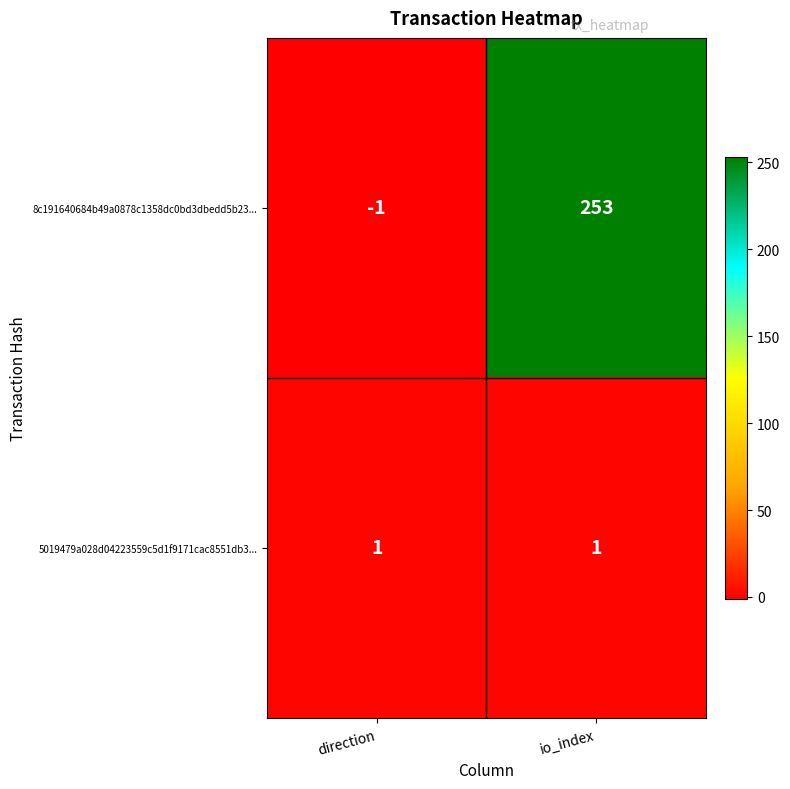

What is the difference between the highest and lowest values at direction?

2